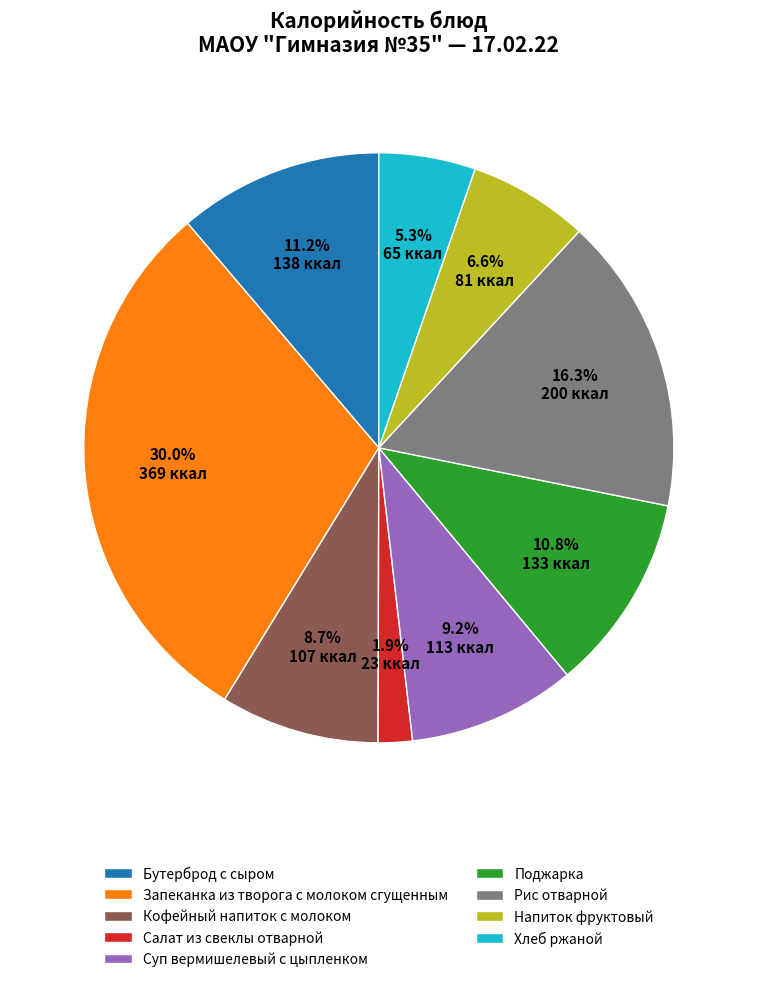

Which slice is the smallest?

Салат из свеклы отварной